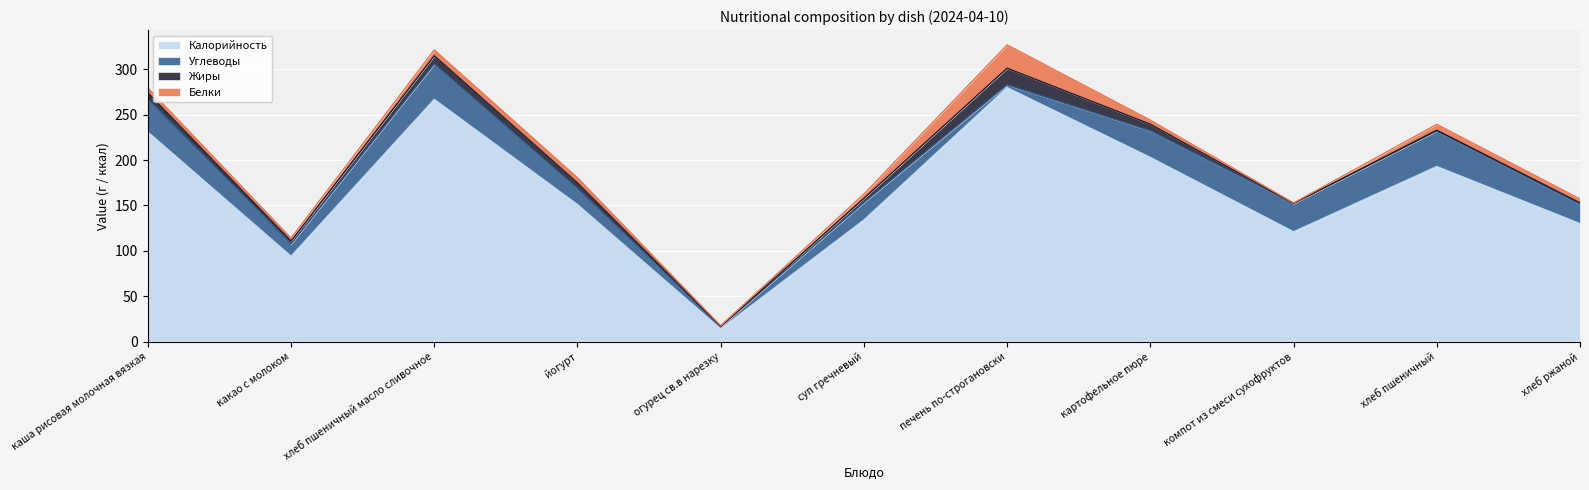

What is the sum of the Калорийность values at каша рисовая молочная вязкая and суп гречневый?

365.0